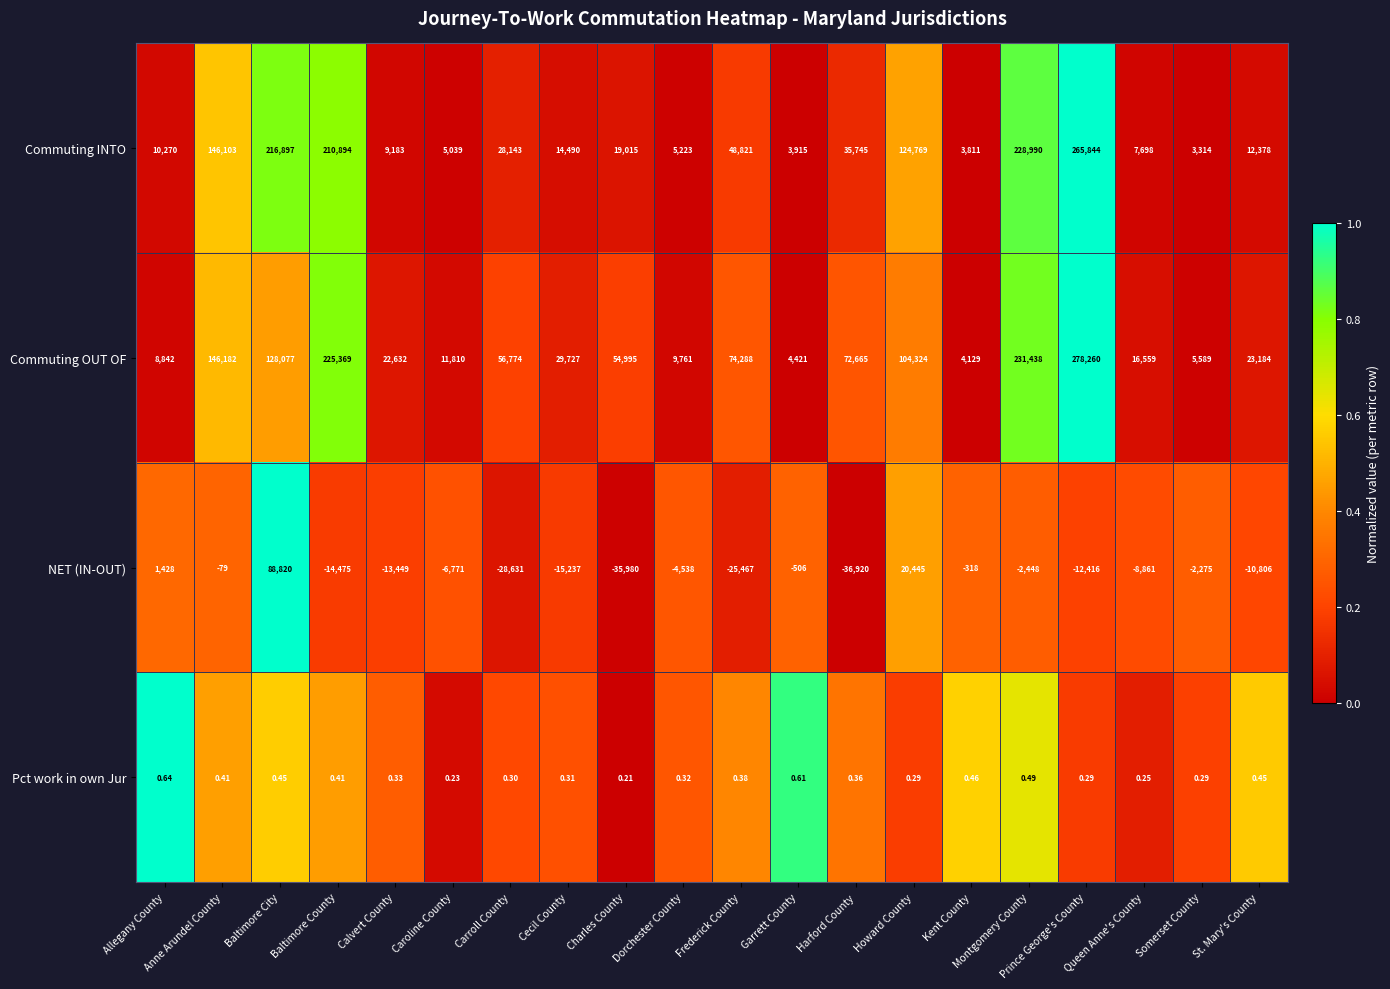

What is the spread (max minus min) of values at Prince George's County?

290676.0